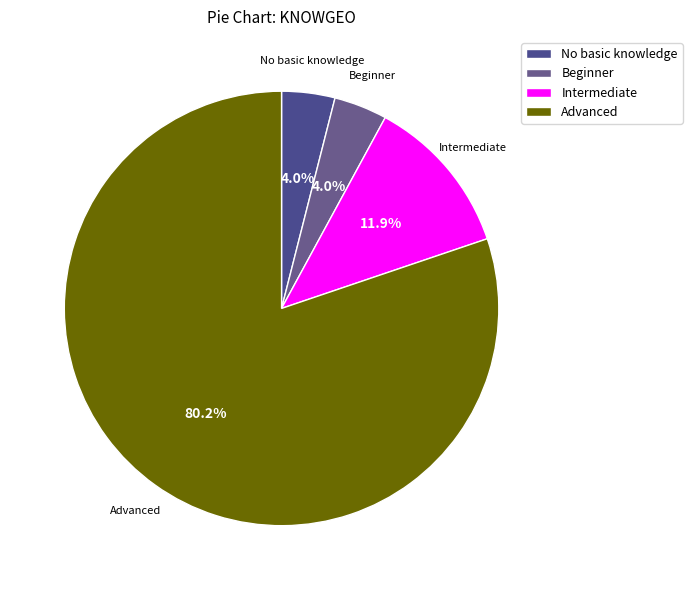

To the nearest percent, what is the difference between the largest and smallest slice percentages?

76%